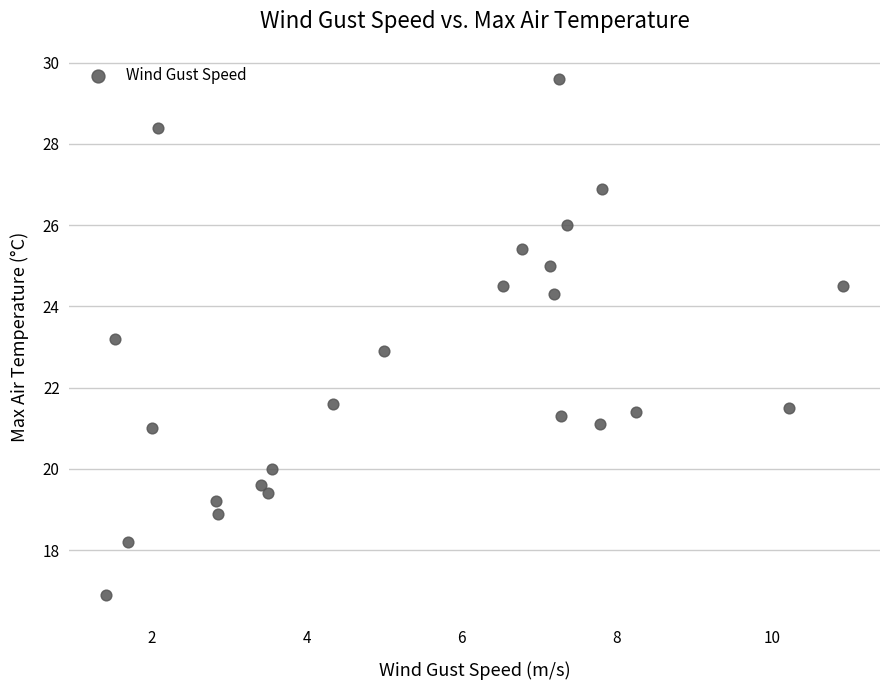

What is the range of X values (max minus min)?

9.5